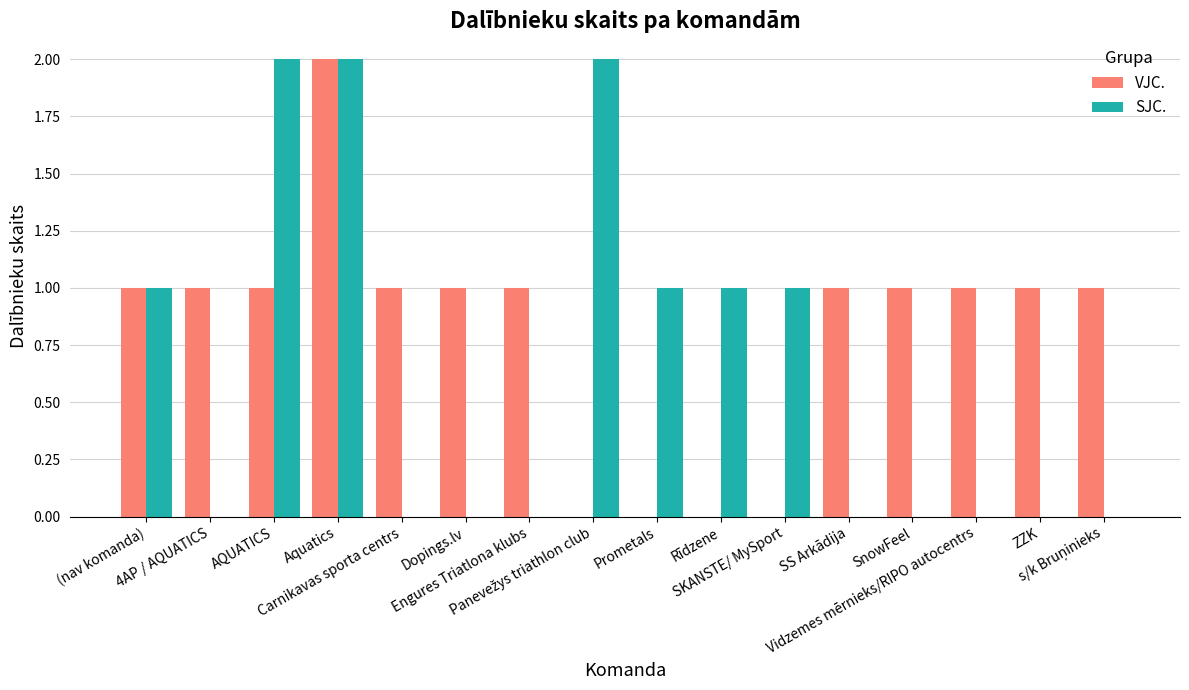

The value of VJC. at (nav komanda) is 0. True or false?

False